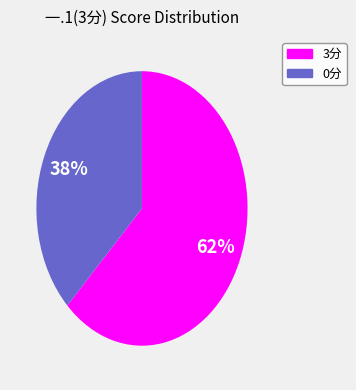

Is there a majority slice in this chart?

Yes